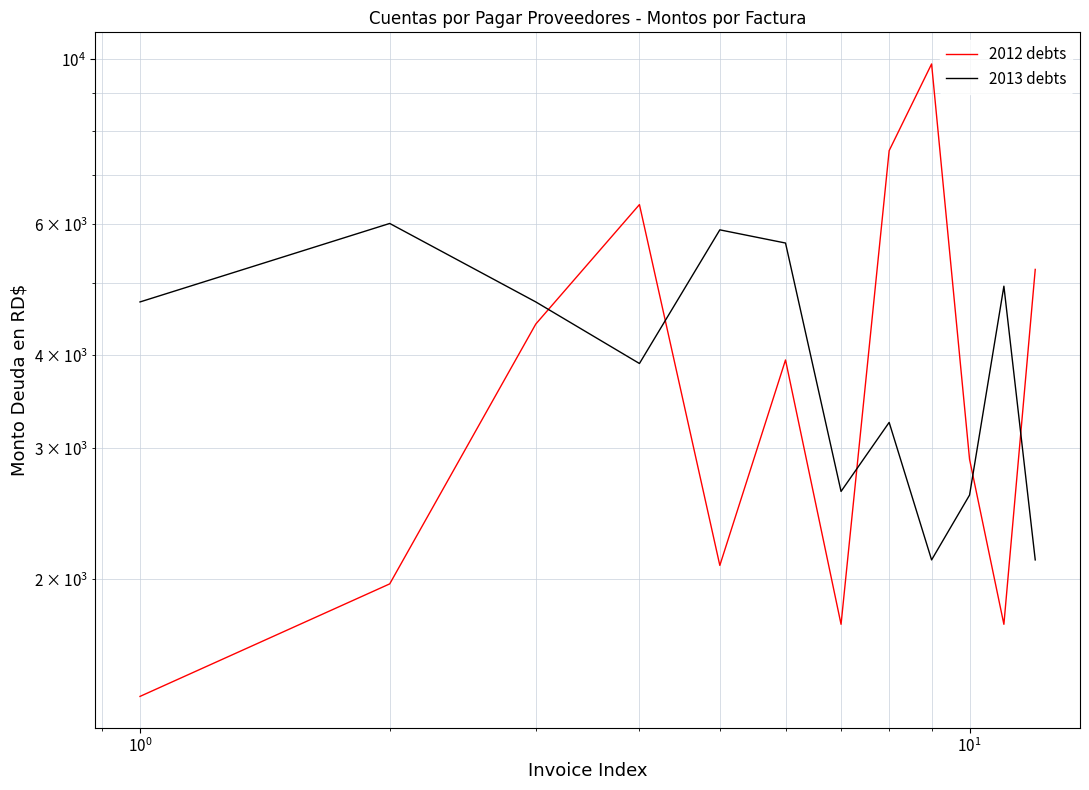

What is the minimum value shown in the chart?

1392.0